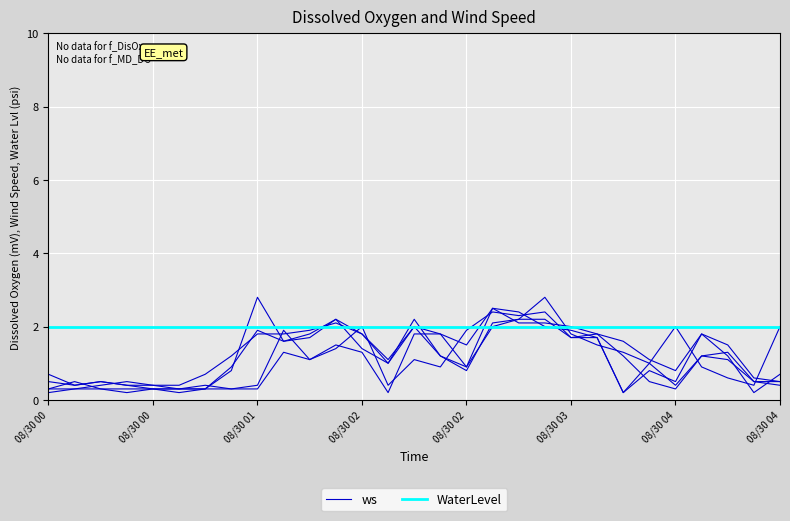

How many data points does each series have?

29